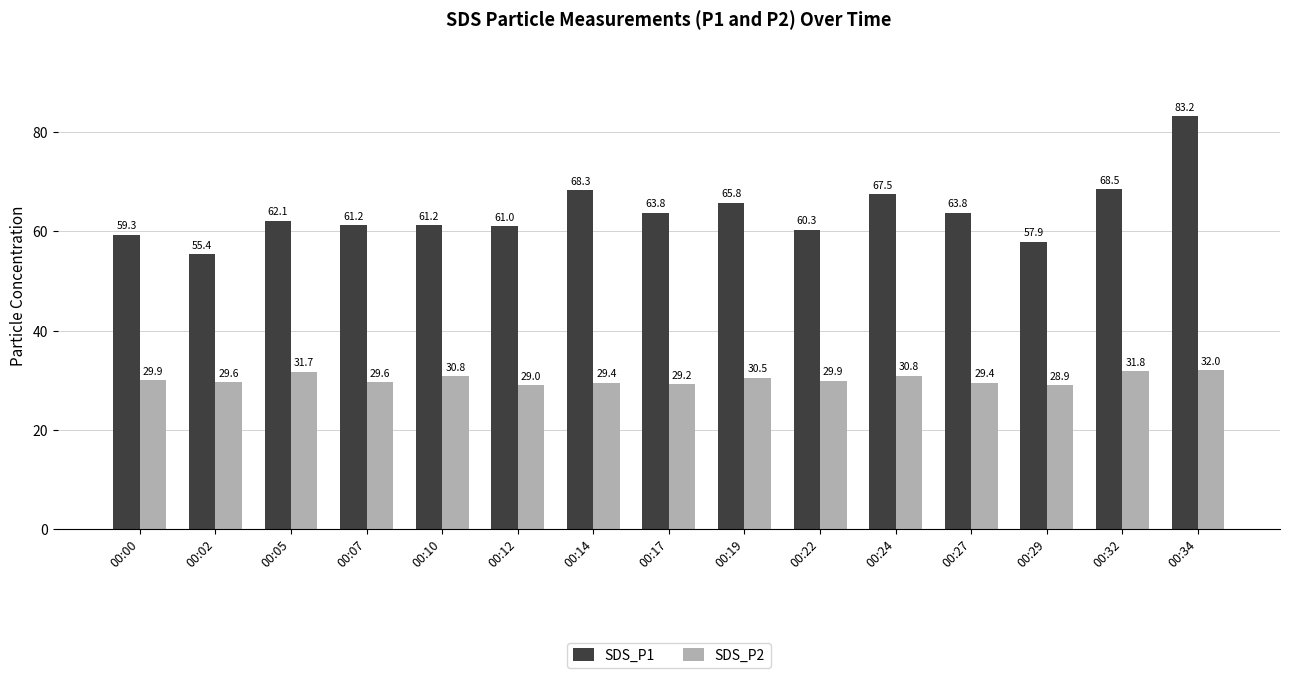

At which category does the chart reach its minimum across all series?

00:29